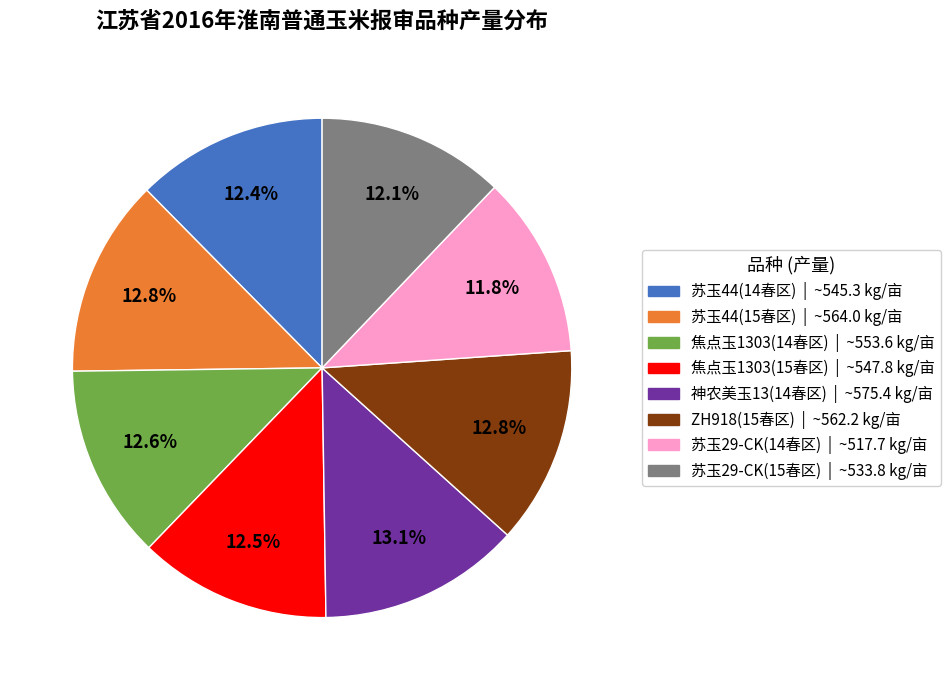

Approximately how many times larger is the value at 苏玉29-CK(14春区) compared to ZH918(15春区)?

0.9